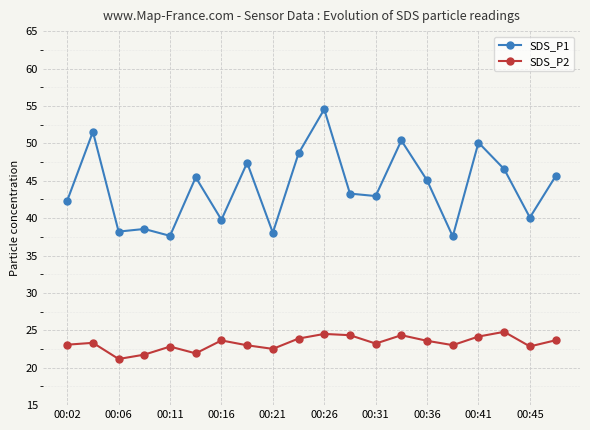

Which series has the largest total across all categories?

SDS_P1